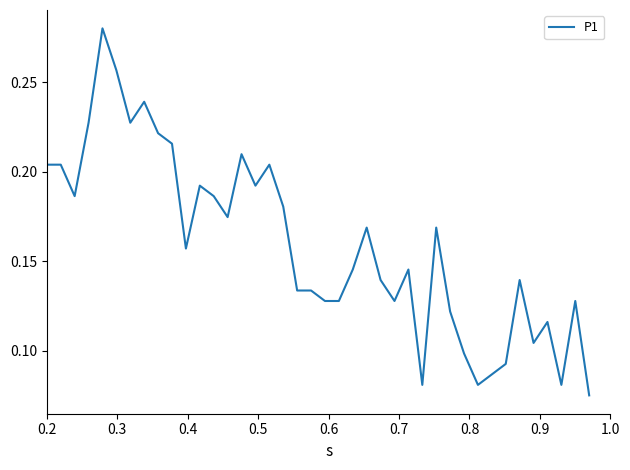

How many lines are shown in the chart?

1